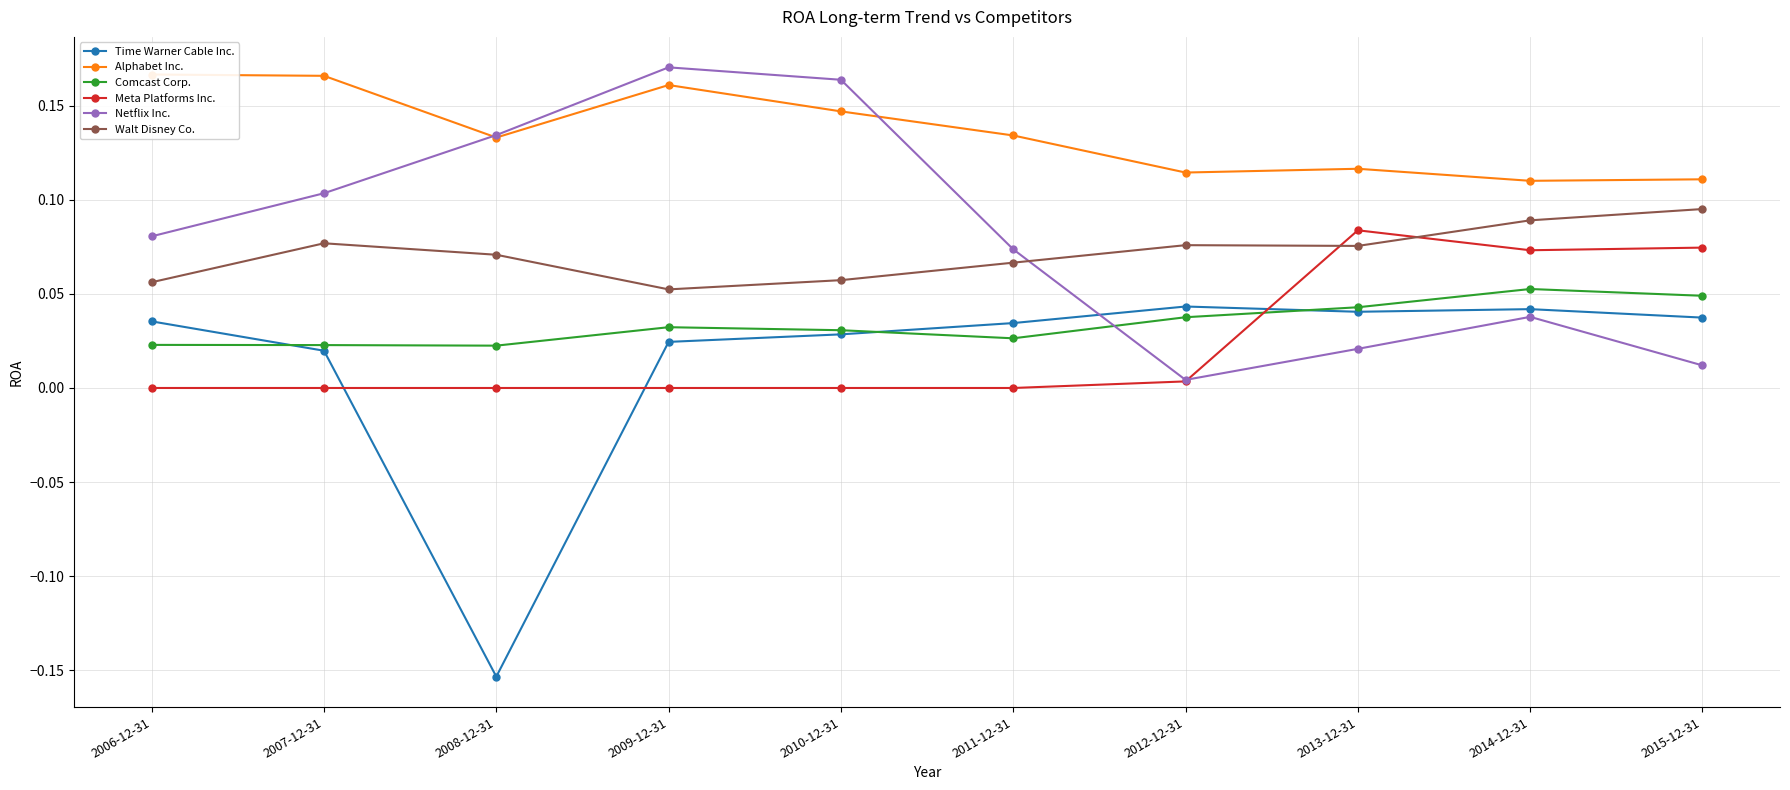

Which series has the largest total across all categories?

Alphabet Inc.